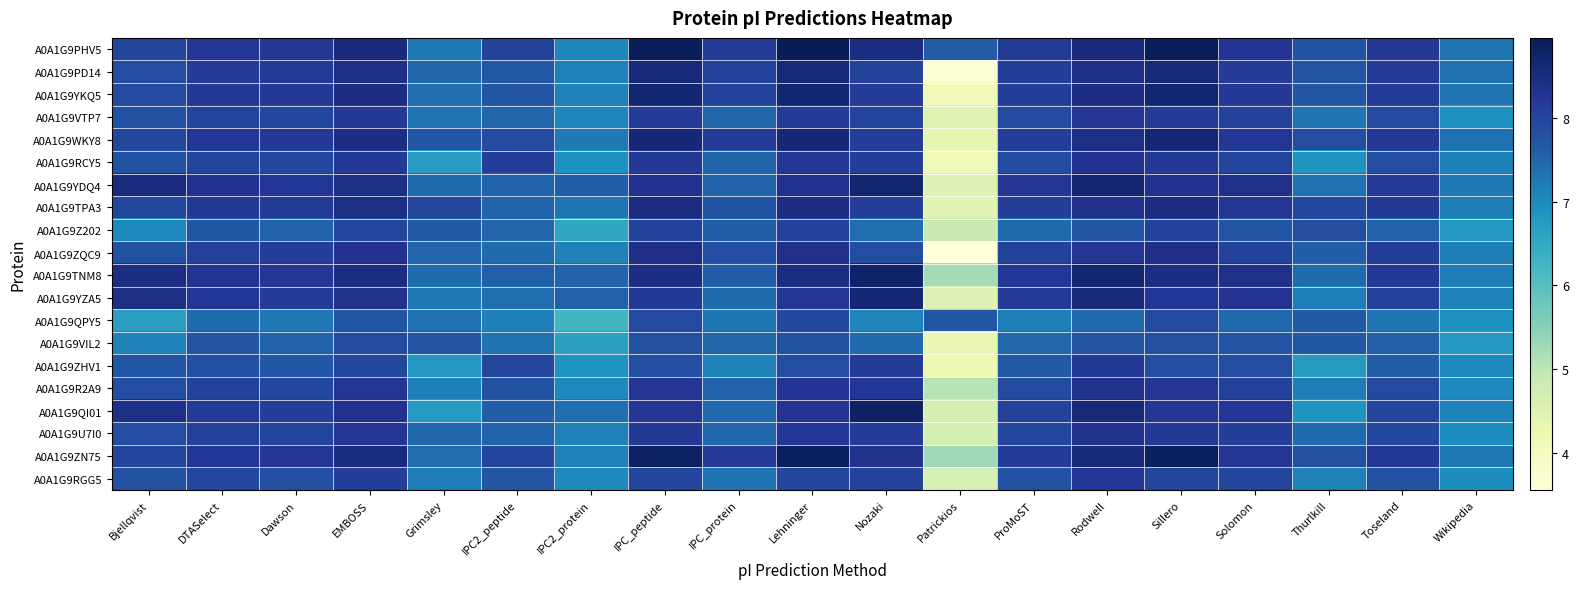

What is the total value across all series at IPC2_protein?

141.7